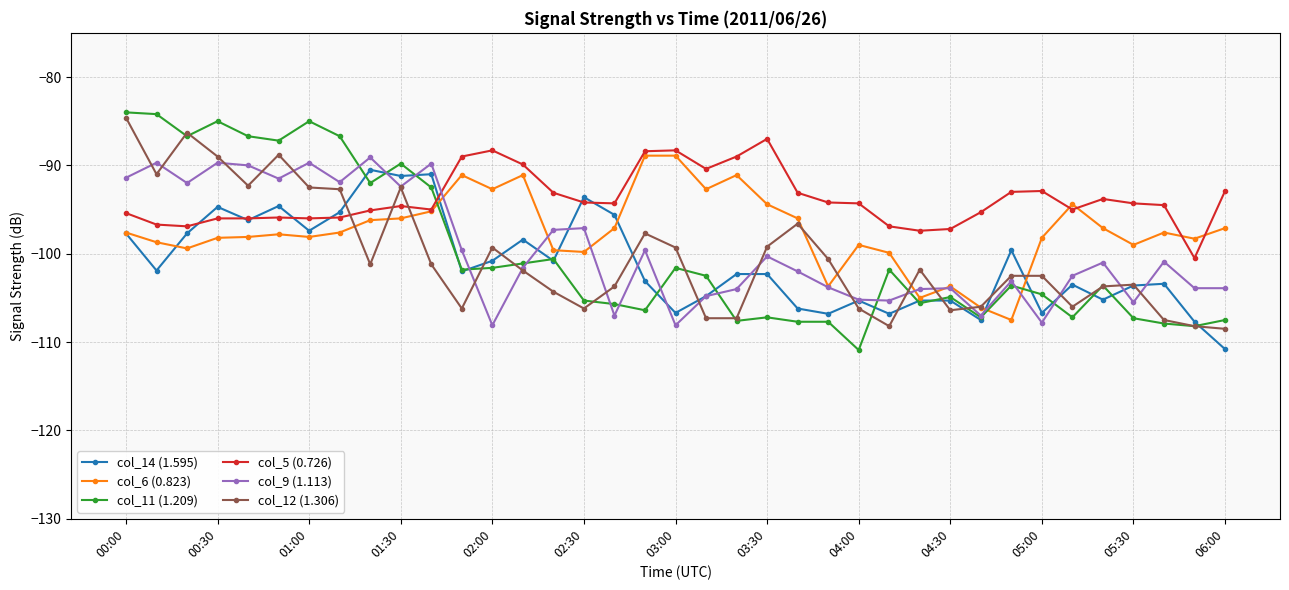

Which series ends up on top after the final intersection of col_11 (1.209) and col_5 (0.726)?

col_5 (0.726)